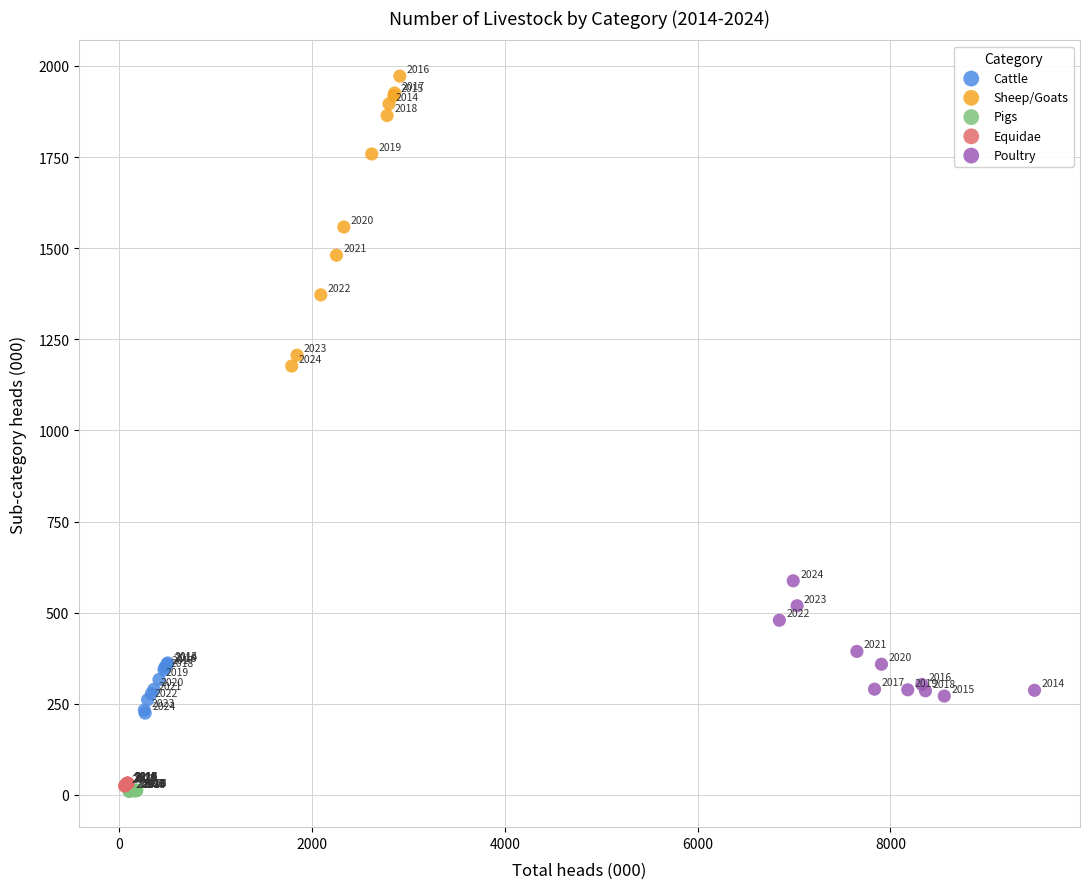

Which series reaches the maximum Y coordinate?

Sheep/Goats